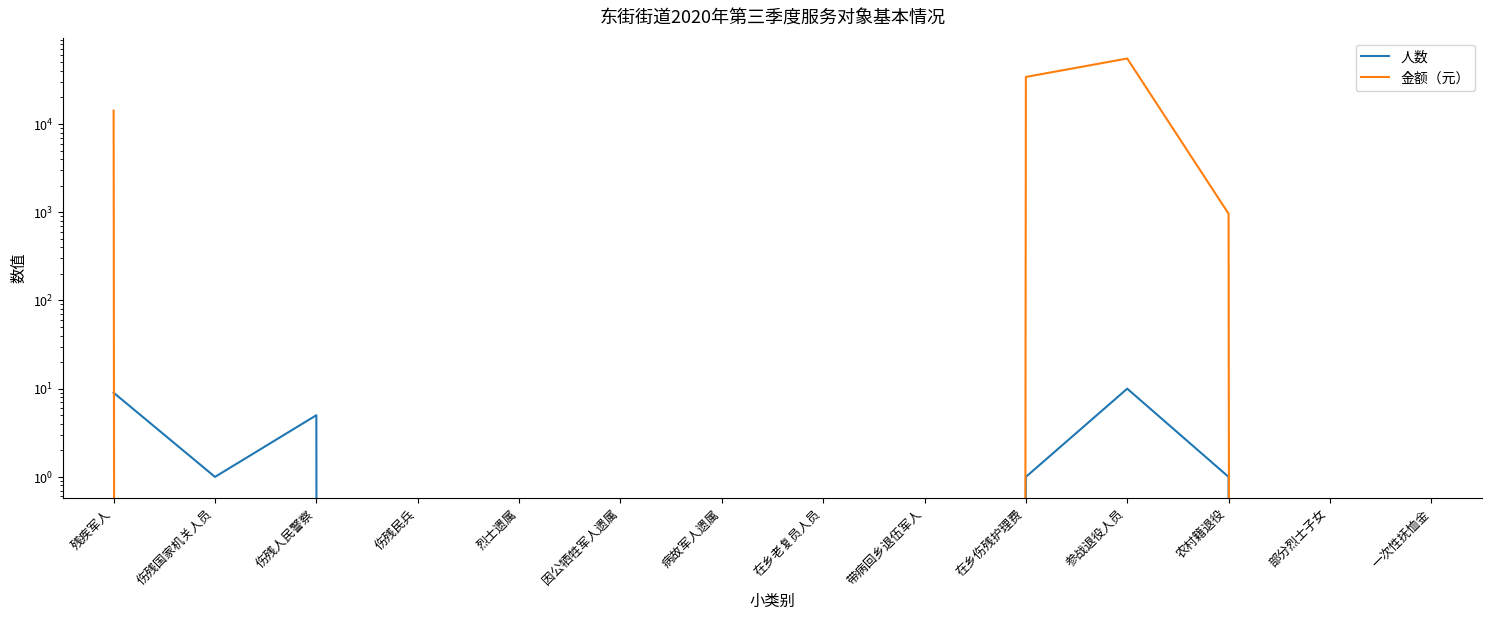

True or false: 金额（元） has a value of 34127 at 在乡伤残护理费.

True